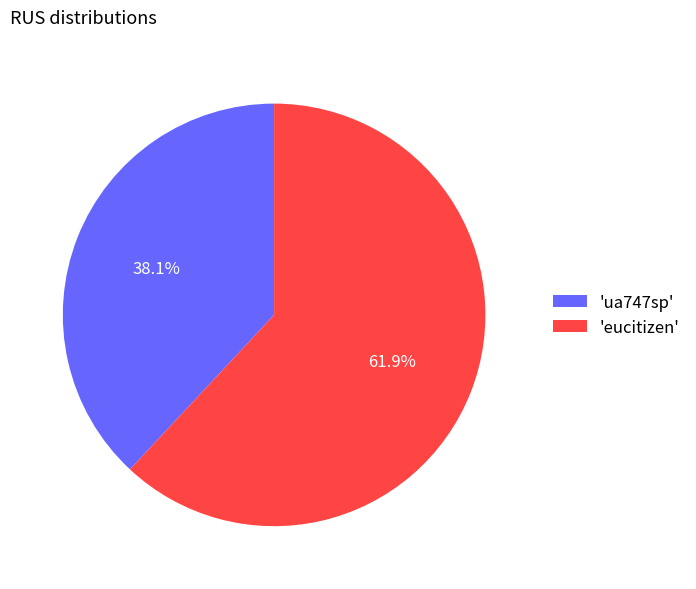

Rank the categories by value from lowest to highest.

'ua747sp', 'eucitizen'